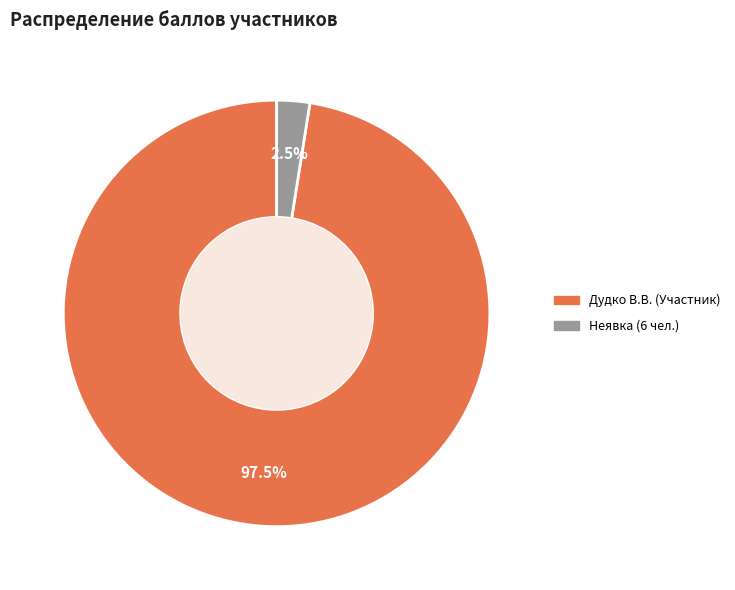

Is there a majority slice in this chart?

Yes